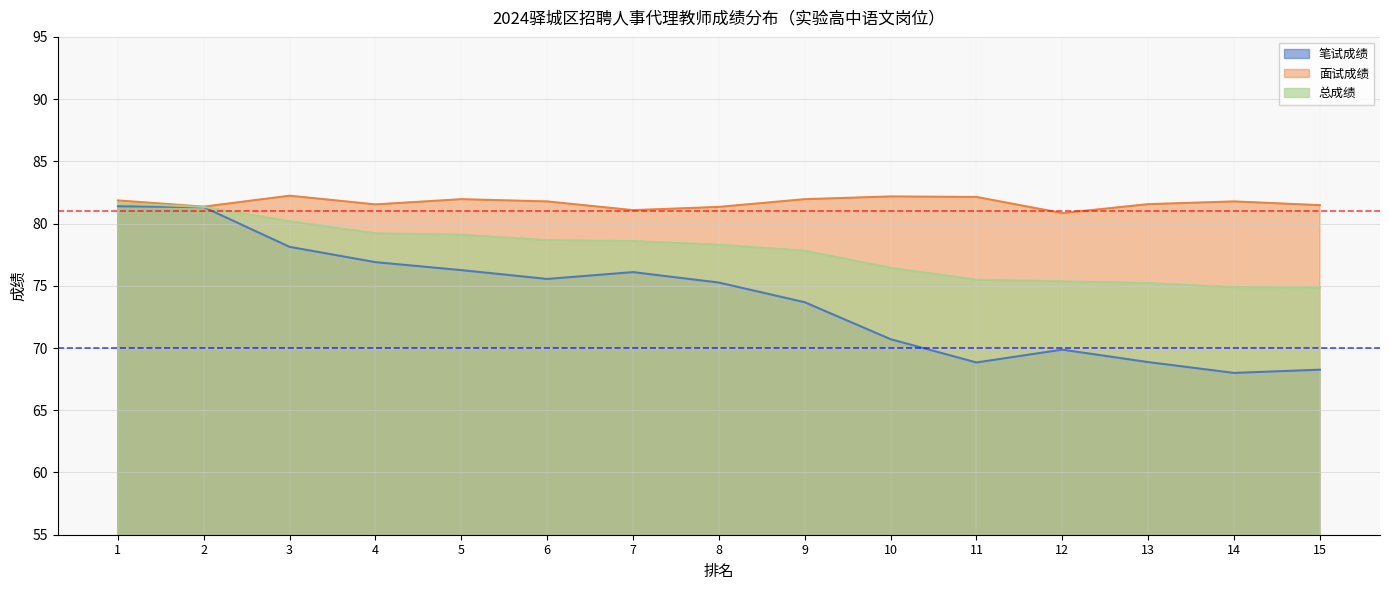

Which series changed the most between 3 and 13?

笔试成绩